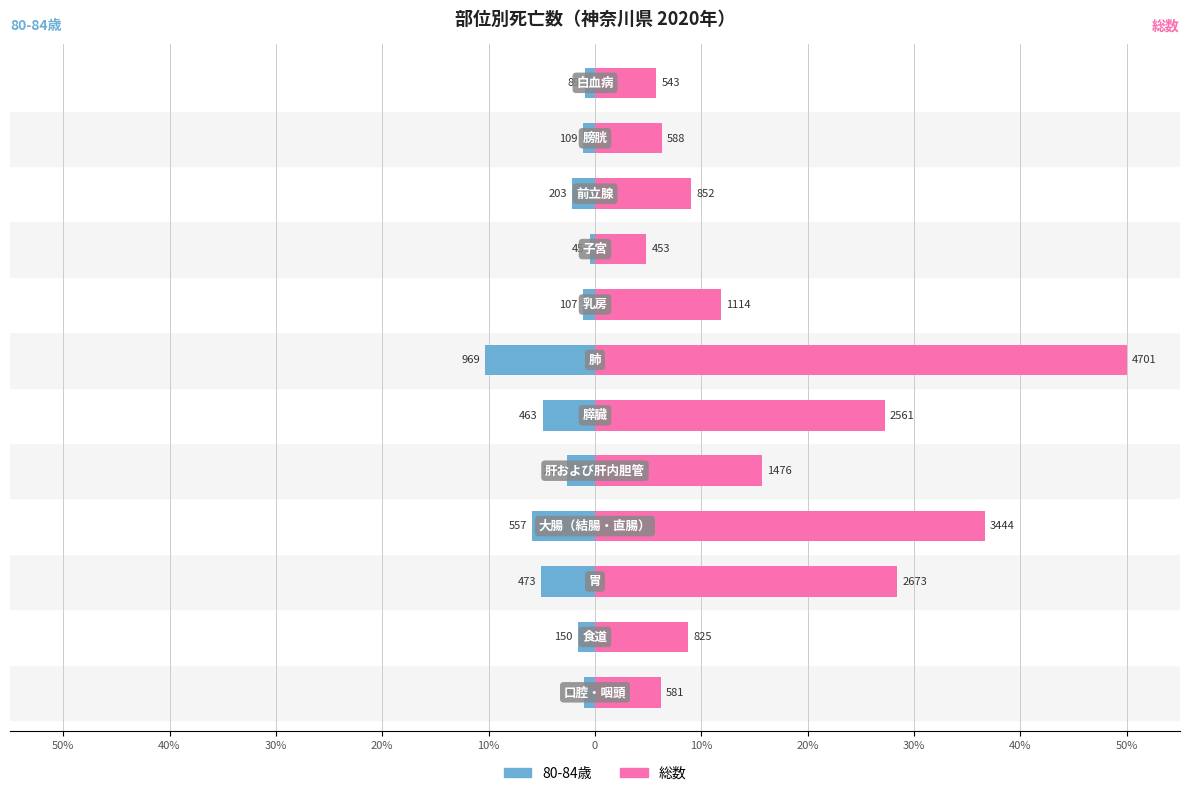

Which series has the largest total across all categories?

総数